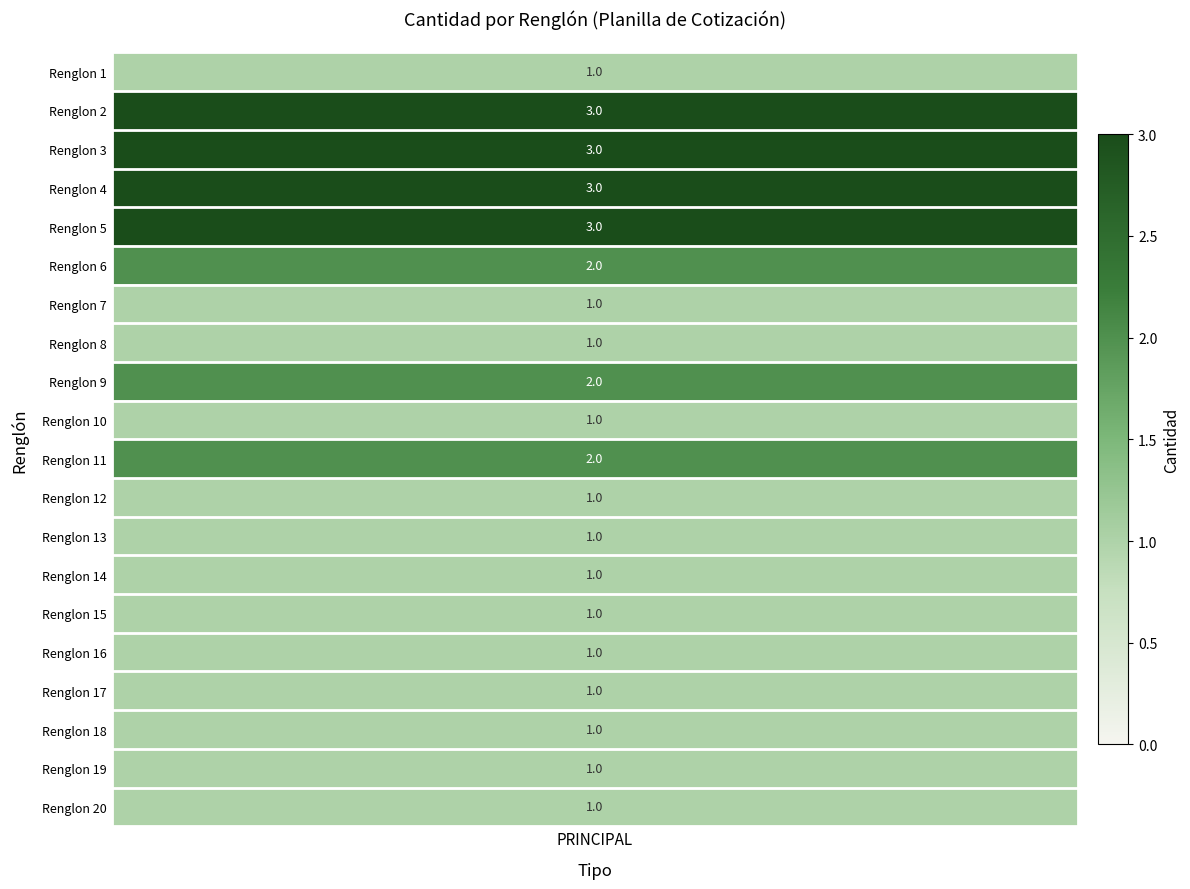

Is it true that the value at 19 is 0?

False